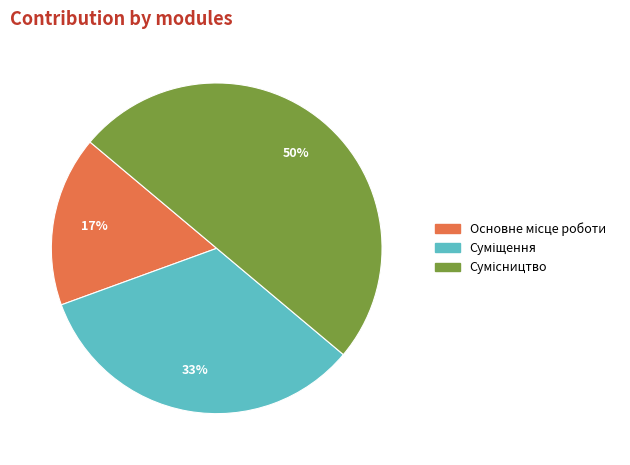

To the nearest percent, what is the difference between the largest and smallest slice percentages?

33%